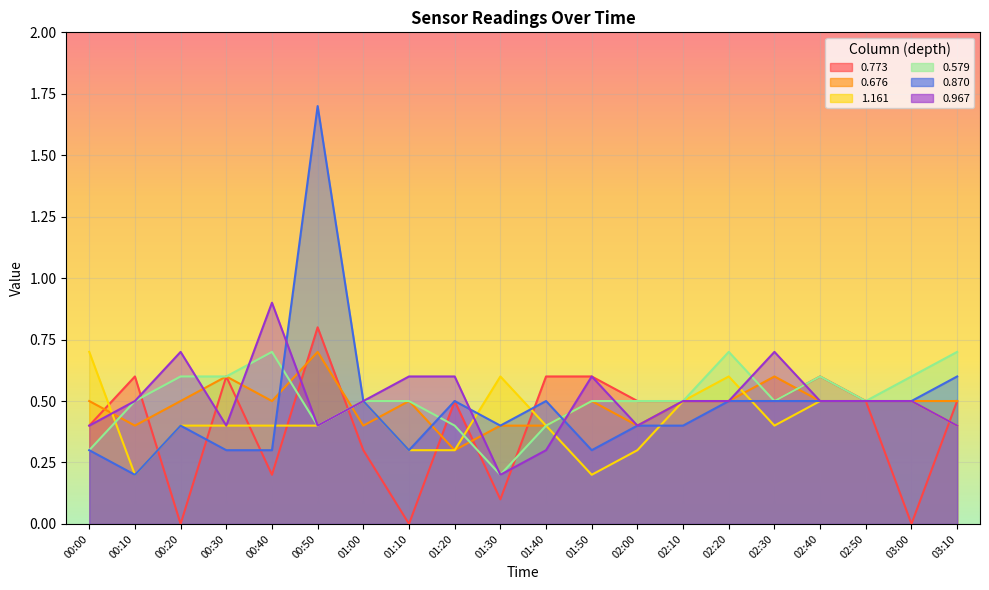

Rank the categories by 0.676 value from lowest to highest.

01:20, 00:10, 01:00, 01:30, 01:40, 02:00, 00:00, 00:20, 00:40, 01:10, 01:50, 02:10, 02:20, 02:40, 02:50, 03:00, 03:10, 00:30, 02:30, 00:50